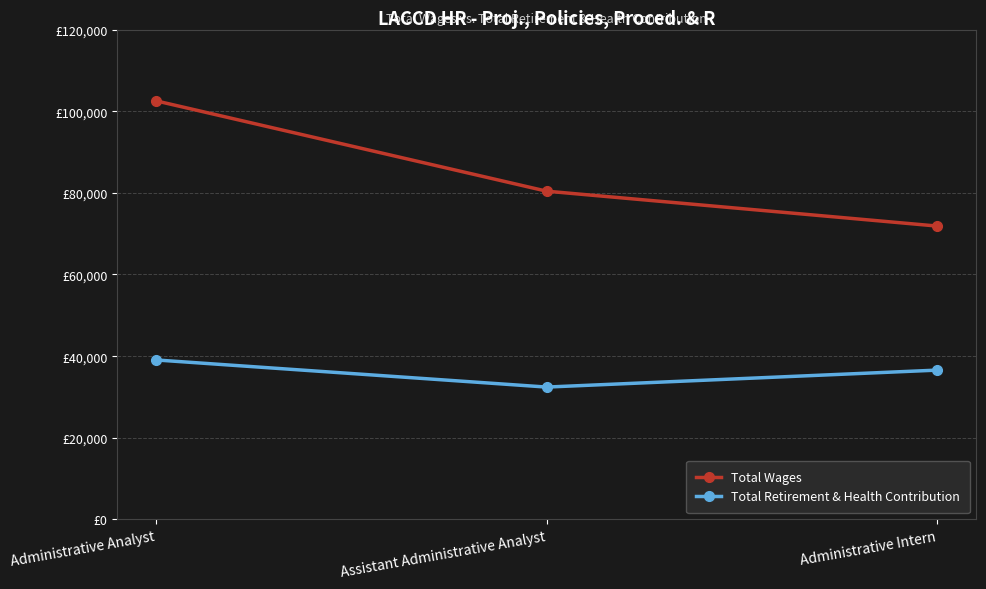

Is this an area chart (filled region under the line)?

No